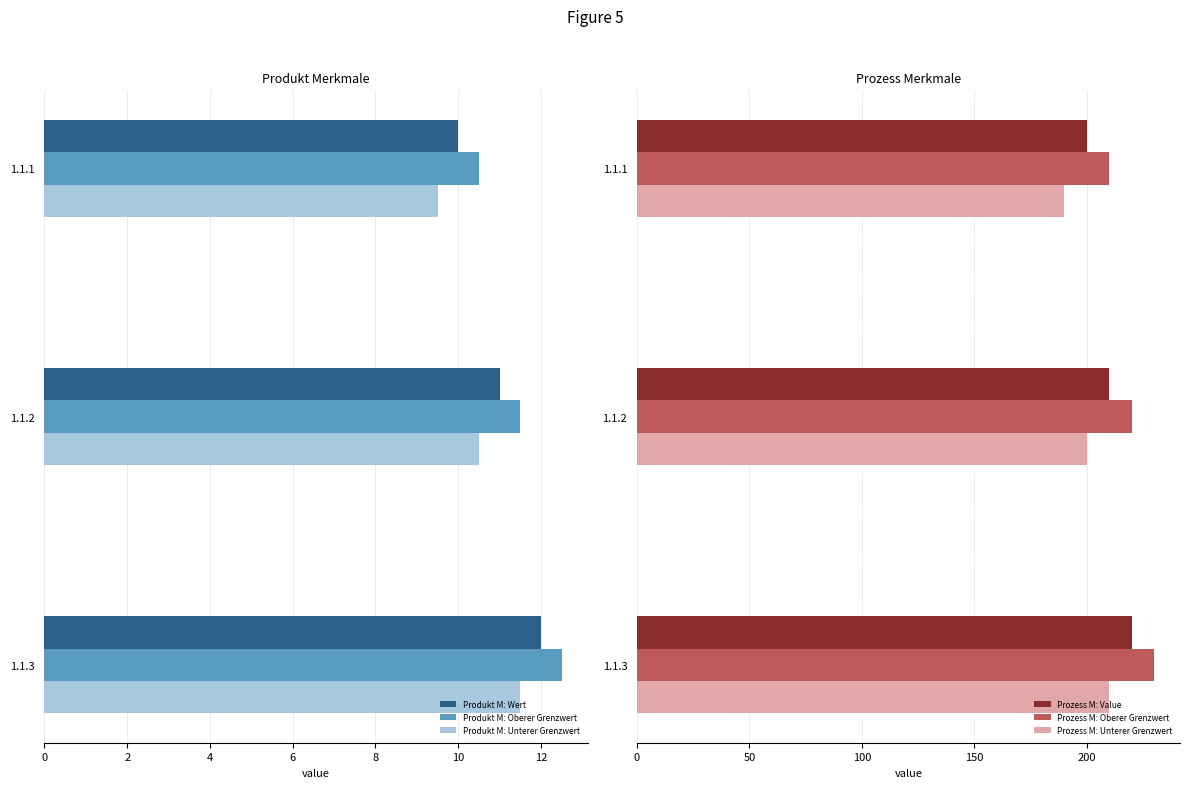

What value does the Produkt M: Oberer Grenzwert series have at 2?

11.5